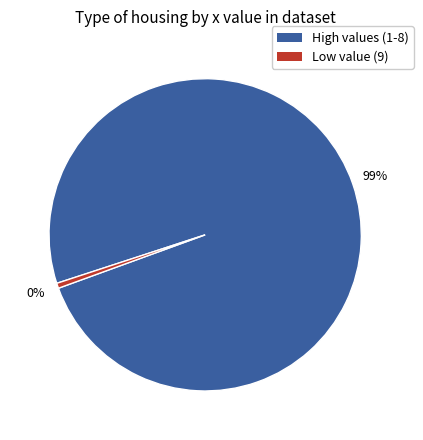

Which slice is the smallest?

9